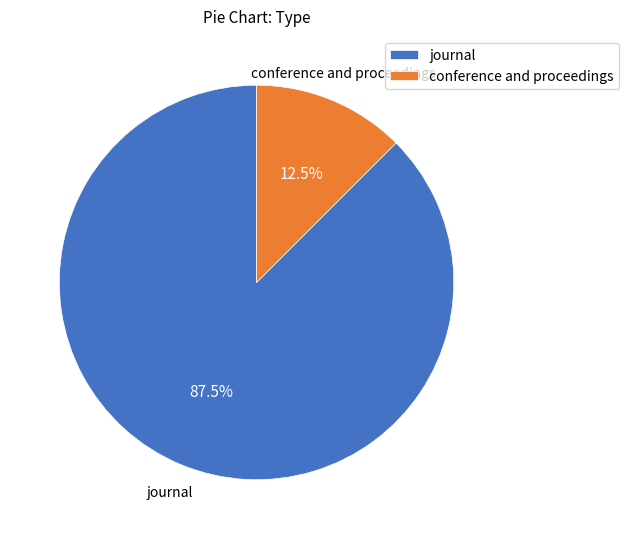

To the nearest percent, what is the average slice percentage?

50%